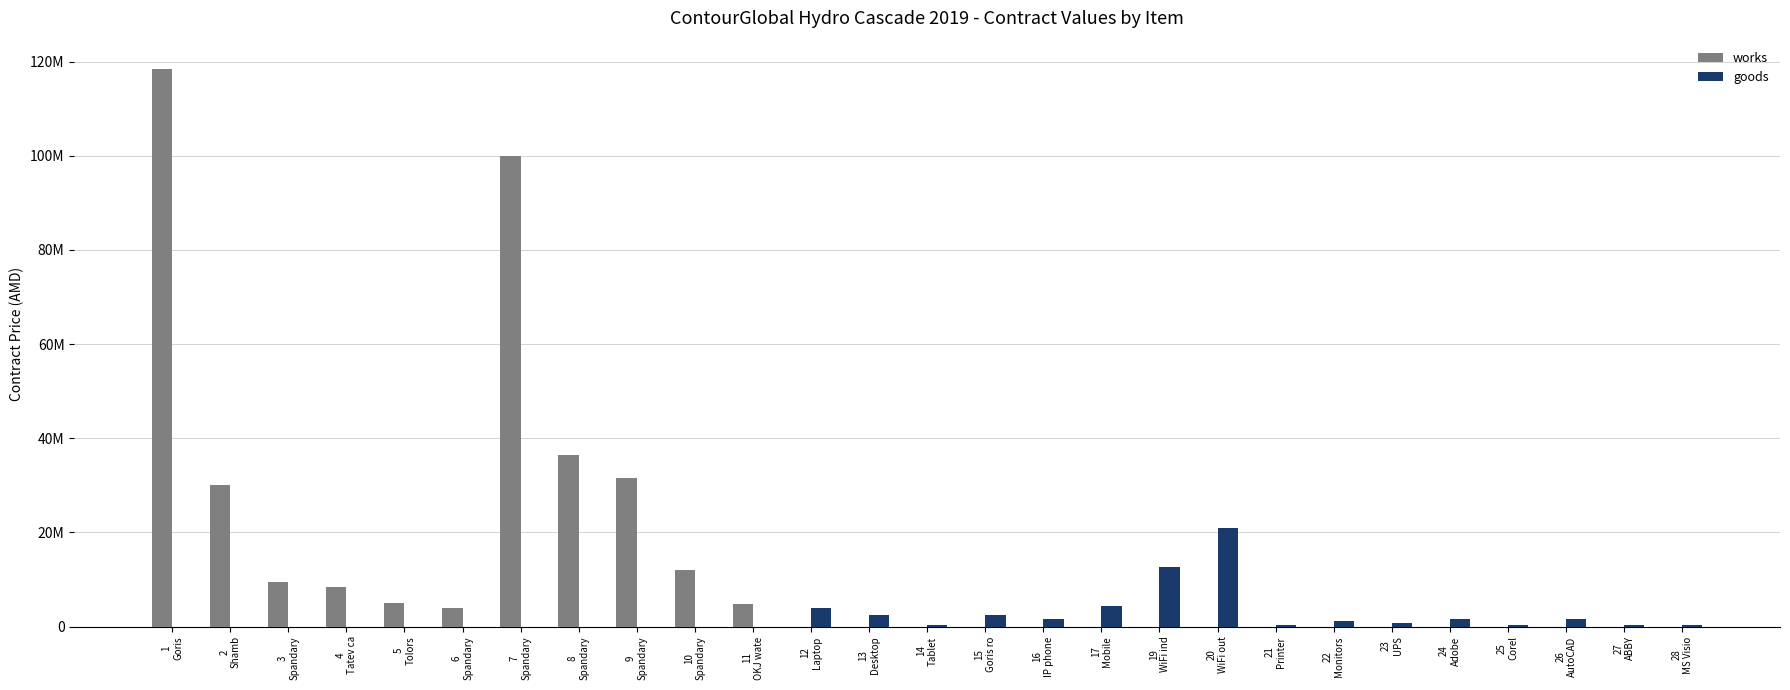

What is the label of the 8th bar from the right?

21
Printer